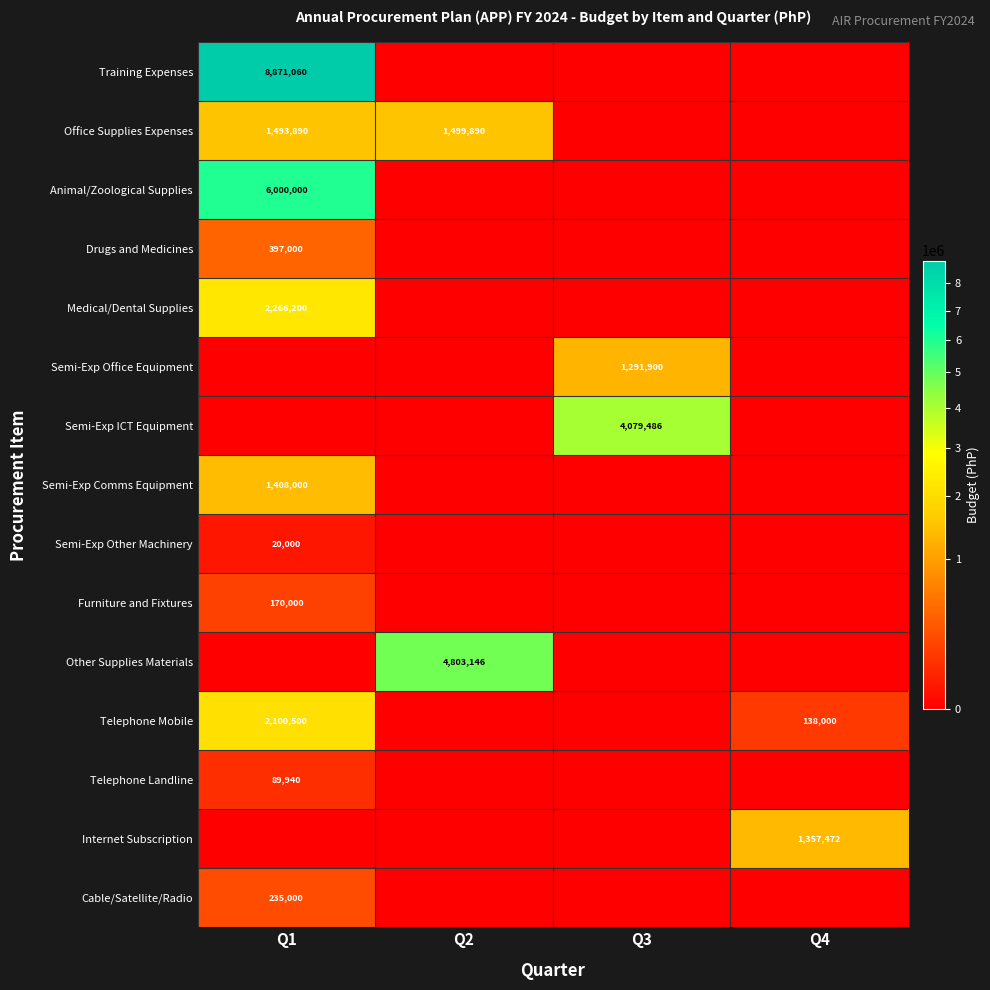

Is it true that Internet Subscription equals 1357472 at Q4?

True